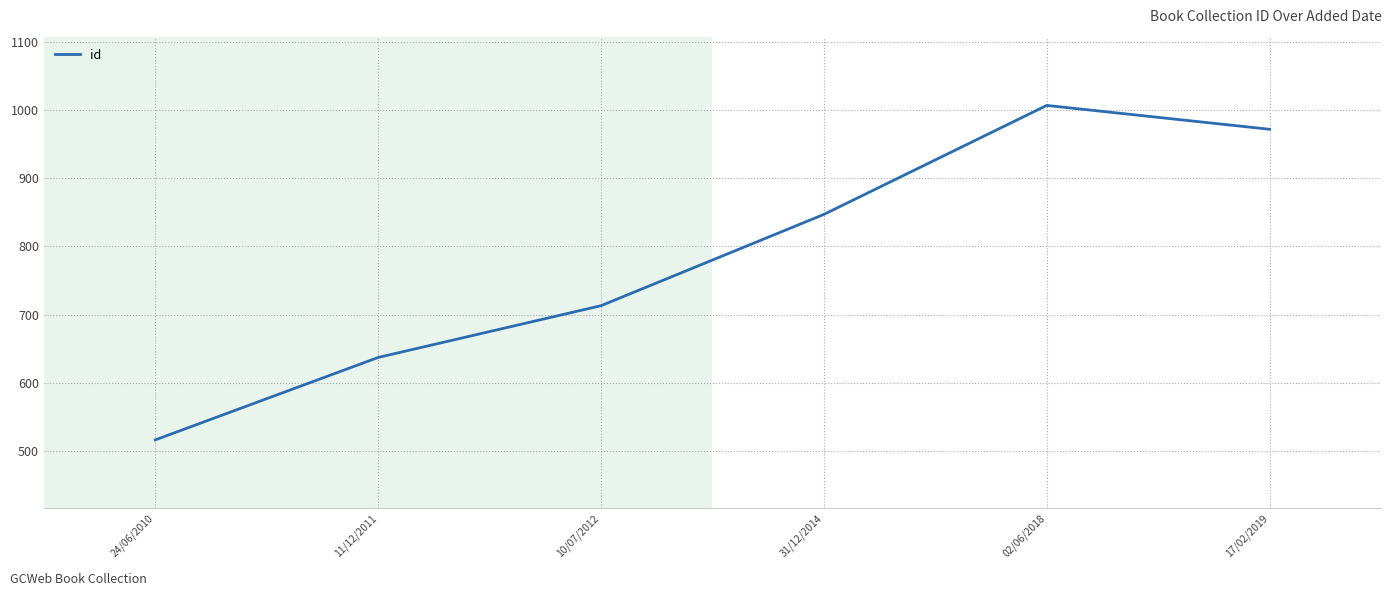

How many categories are shown in the chart?

6